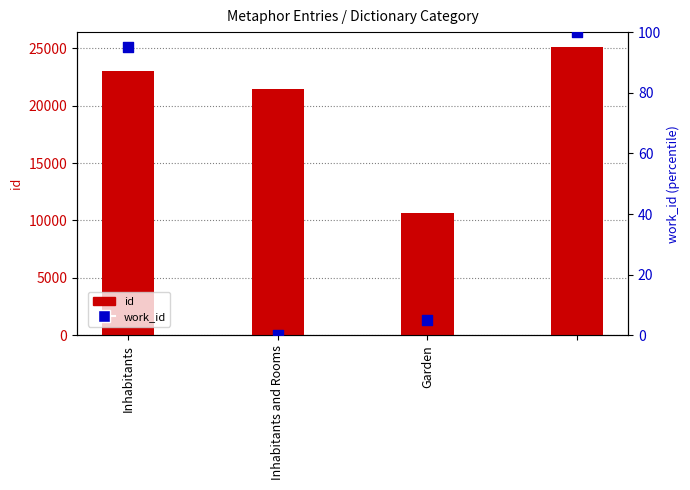

Which series has the largest total across all categories?

id